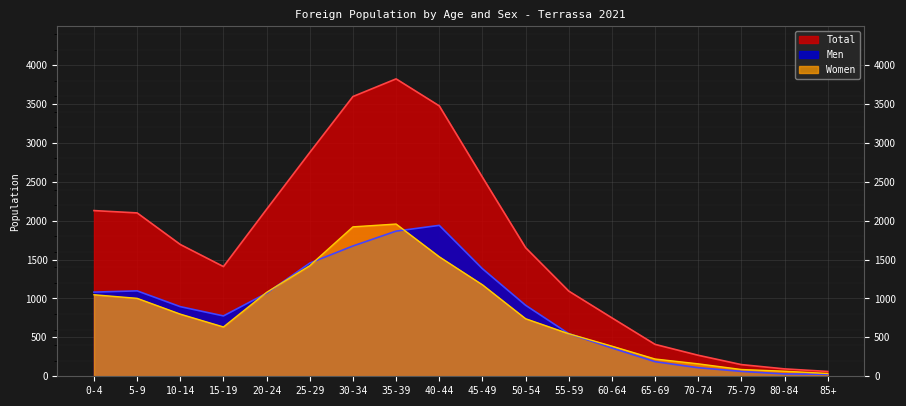

How many distinct data groups are displayed?

3